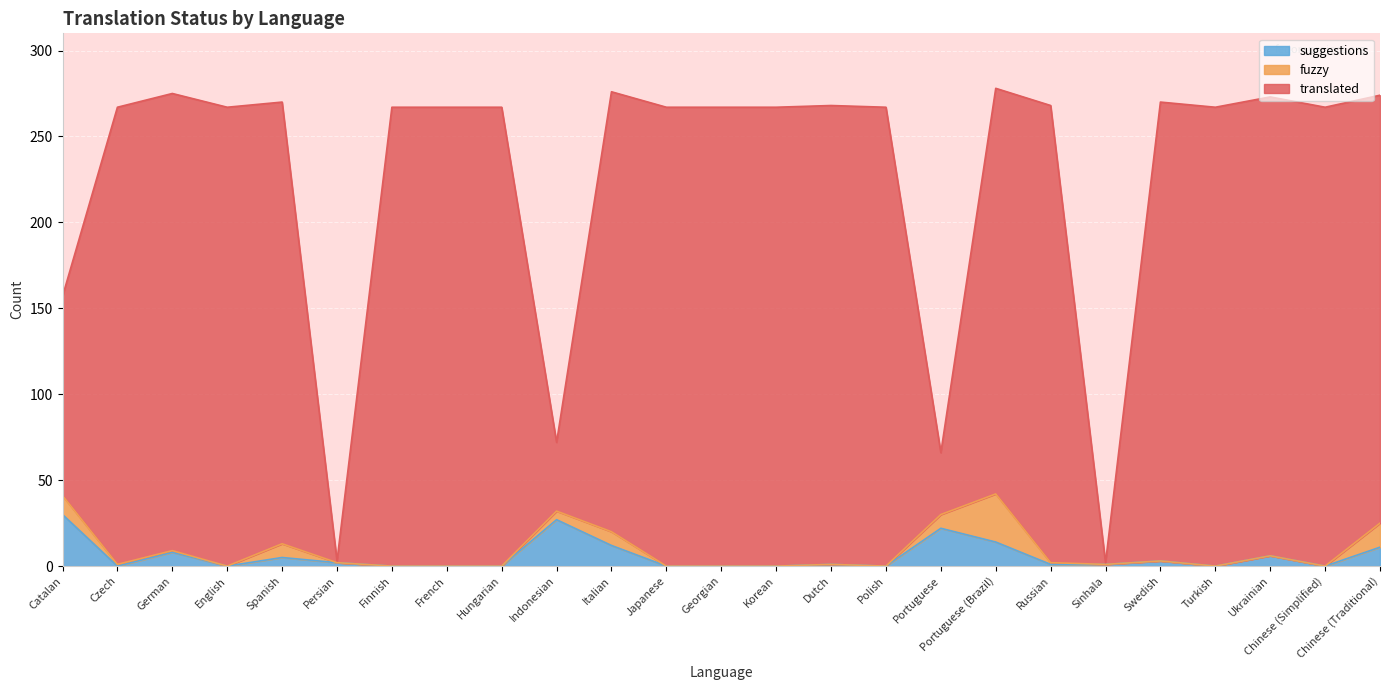

What are all the series names shown in the legend?

suggestions, fuzzy, translated